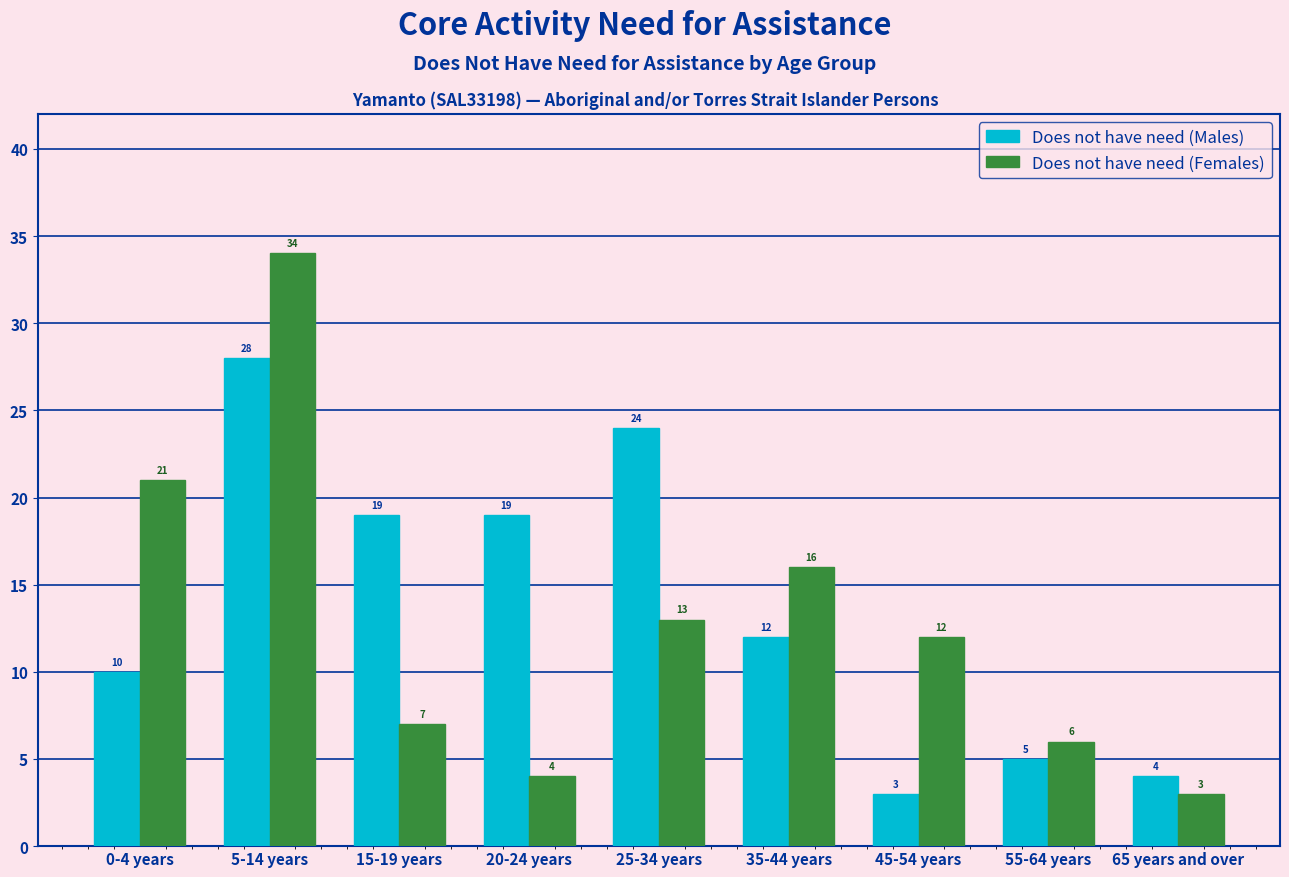

Reading left to right, transcribe all the data shown in this chart.

Does not have need (Males): 0-4 years=10	5-14 years=28	15-19 years=19	20-24 years=19	25-34 years=24	35-44 years=12	45-54 years=3	55-64 years=5	65 years and over=4
Does not have need (Females): 0-4 years=21	5-14 years=34	15-19 years=7	20-24 years=4	25-34 years=13	35-44 years=16	45-54 years=12	55-64 years=6	65 years and over=3